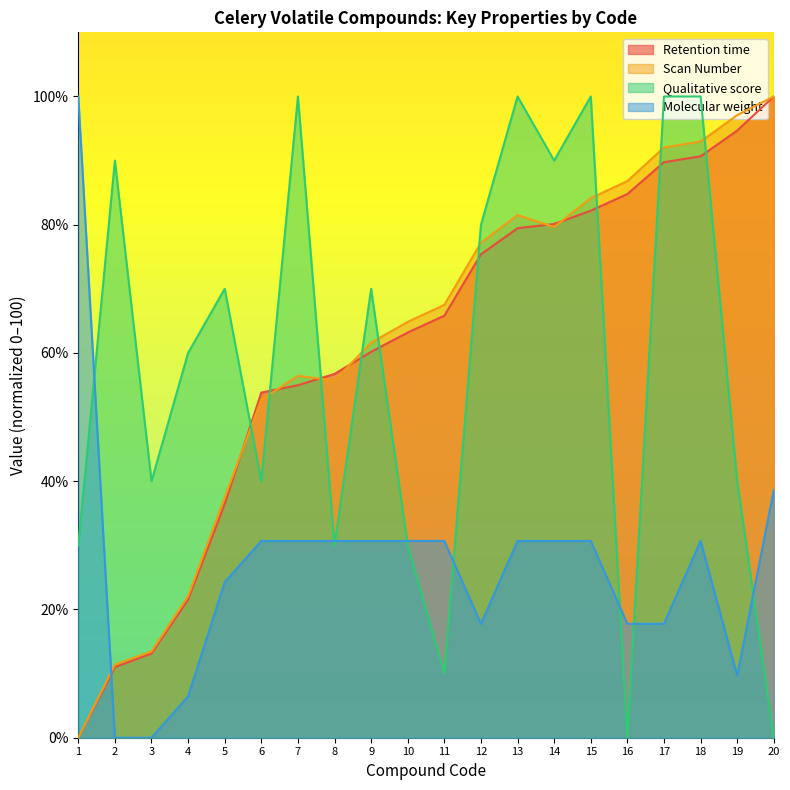

True or false: Retention time has a value of 21.3 at 13.

False